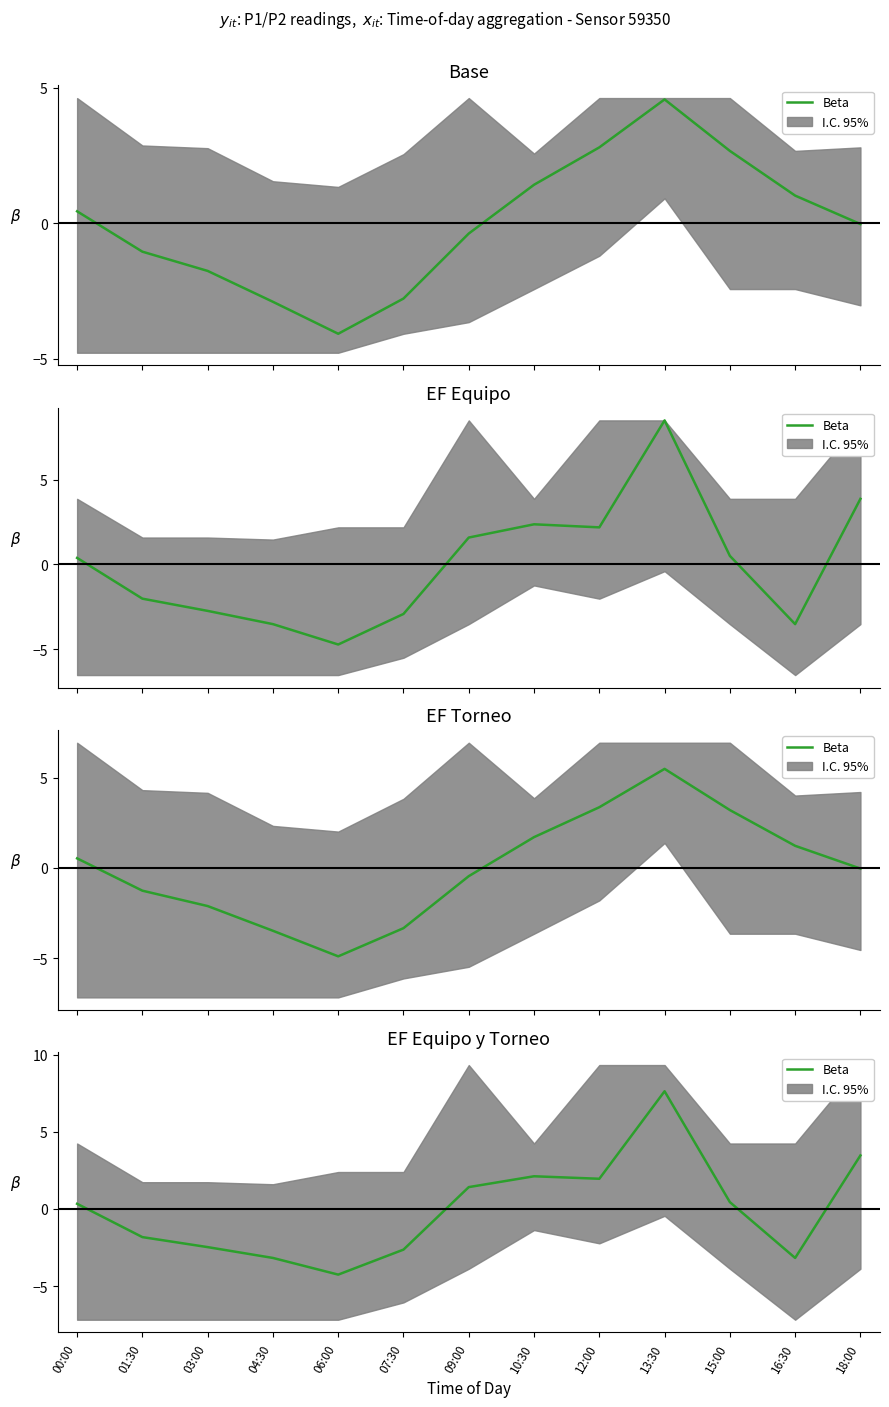

True or false: the data shows -7.2 at 06:00.

False